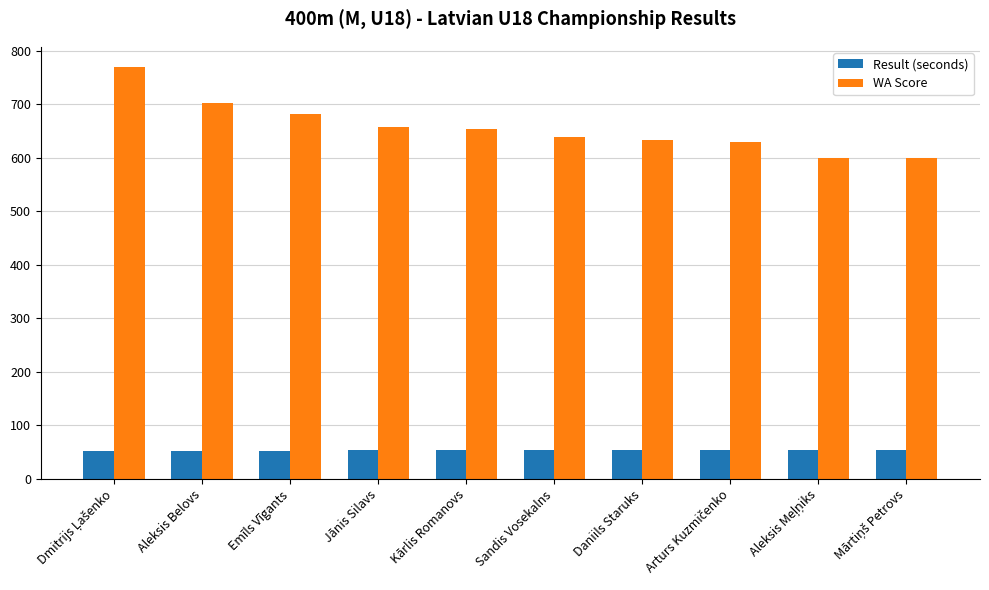

List the series in order of their overall mean, lowest first.

Result (seconds), WA Score